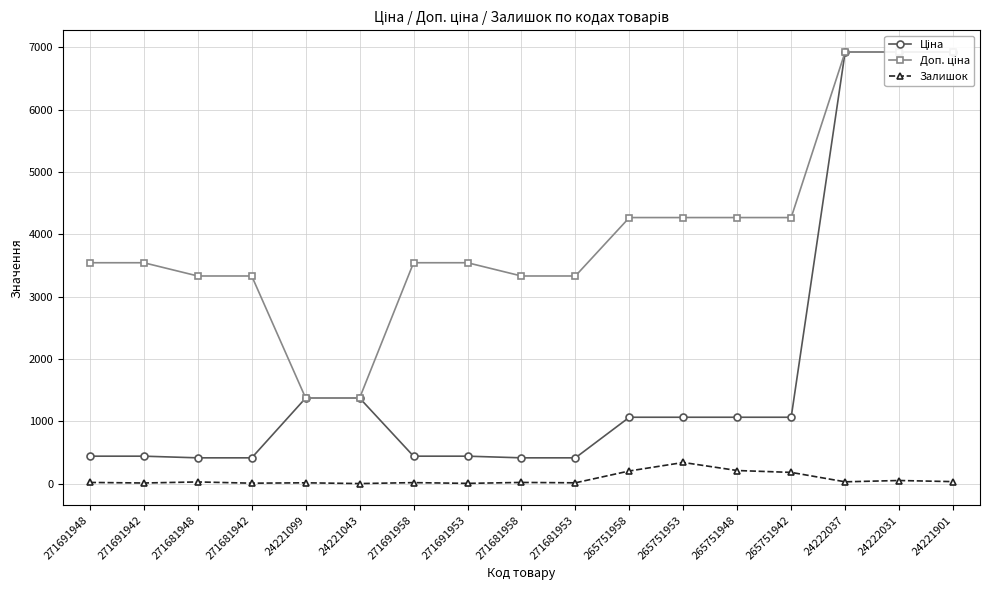

List the series in order of their peak value, highest first.

Ціна, Доп. ціна, Залишок